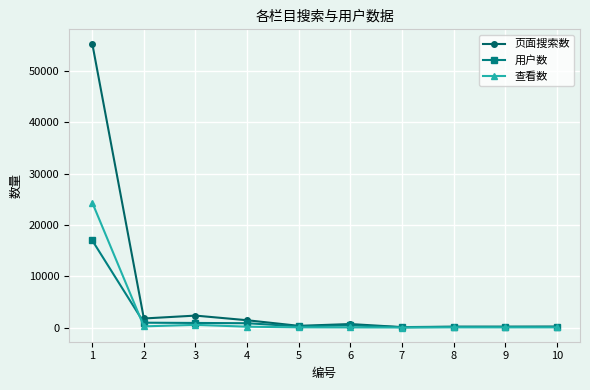

Rank the series by their maximum value, from lowest to highest.

用户数, 查看数, 页面搜索数